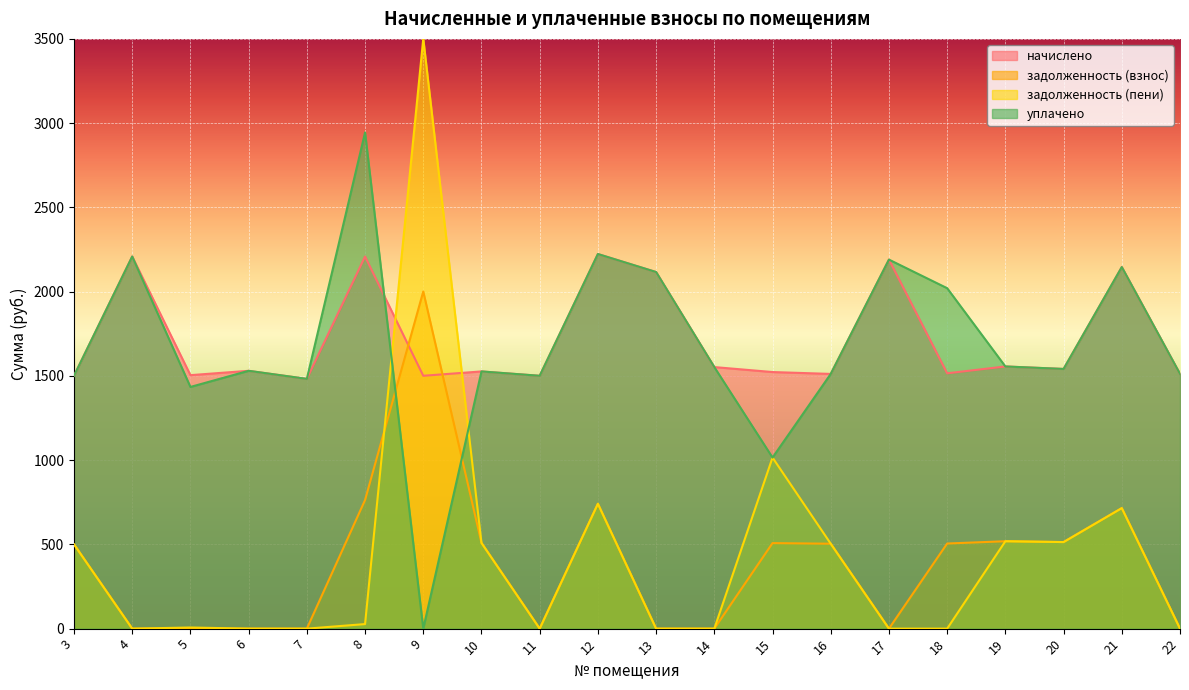

At which label does задолженность (пени) reach its minimum?

4